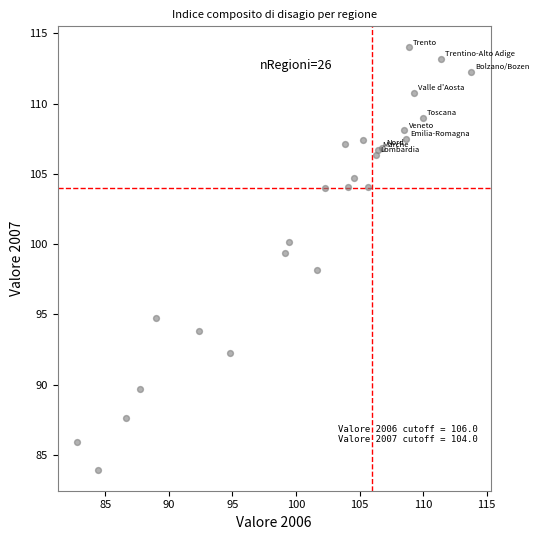

What is the range of Y values (max minus min)?

30.0